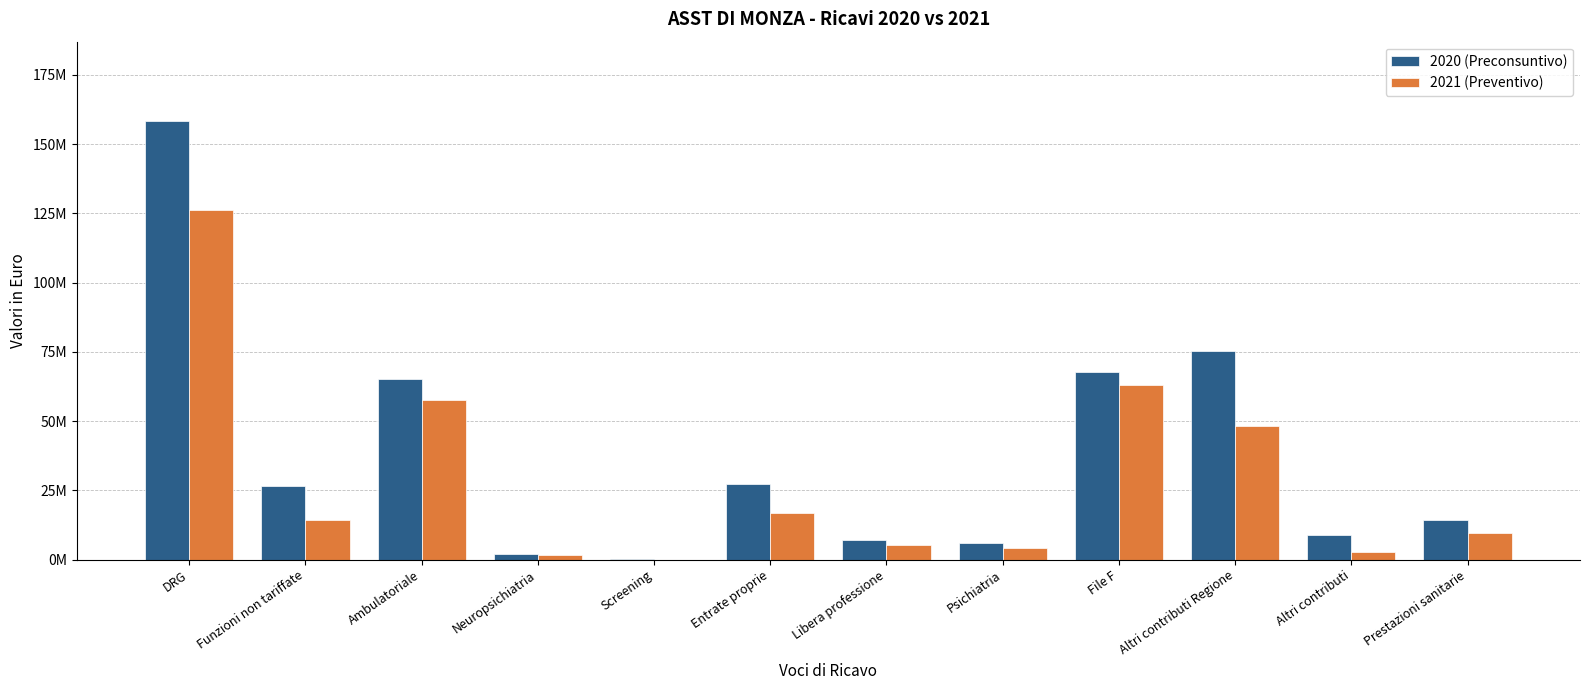

Reading left to right, transcribe all the data shown in this chart.

2020 (Preconsuntivo): 158416307	26397333	65019416	1948159	272997	27356835	6914061	6057452	67585699	75208264	9004886	14257199
2021 (Preventivo): 126270244	14300000	57648000	1596800	0	16891640	5156578	4097300	62982082	48102682	2839402	9575805